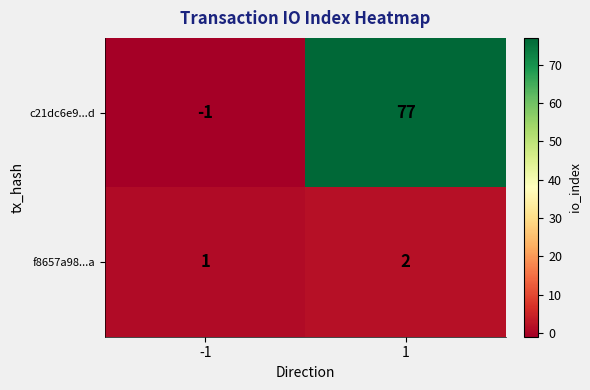

What is the smallest value displayed?

-1